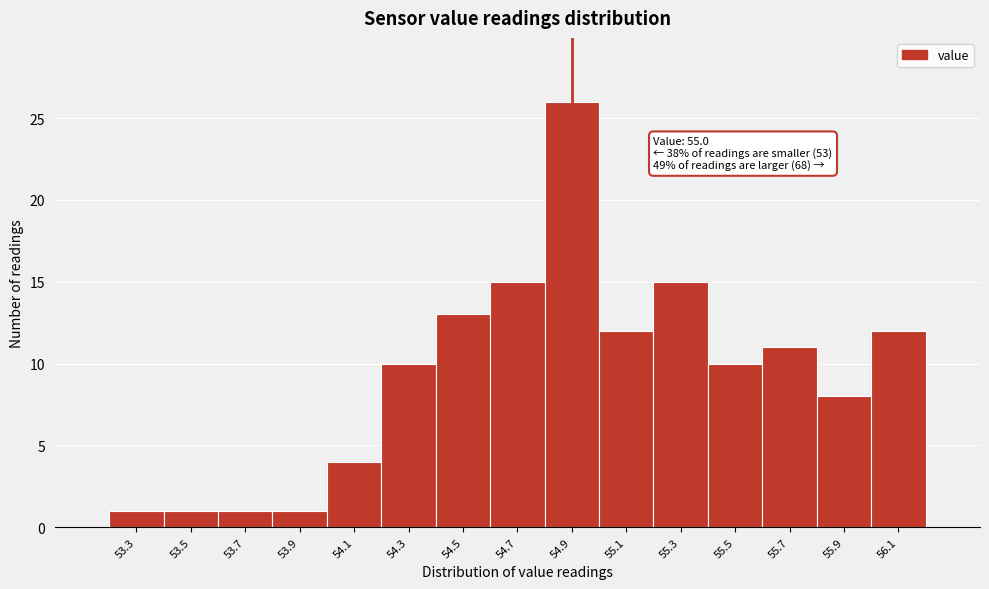

Reading left to right, what are all the values shown in this chart?

1	1	1	1	4	10	13	15	26	12	15	10	11	8	12